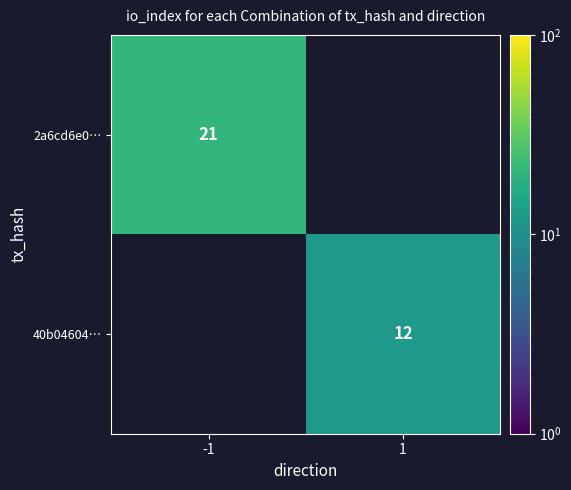

The 40b04604… series shows 3 at 1. True or false?

False